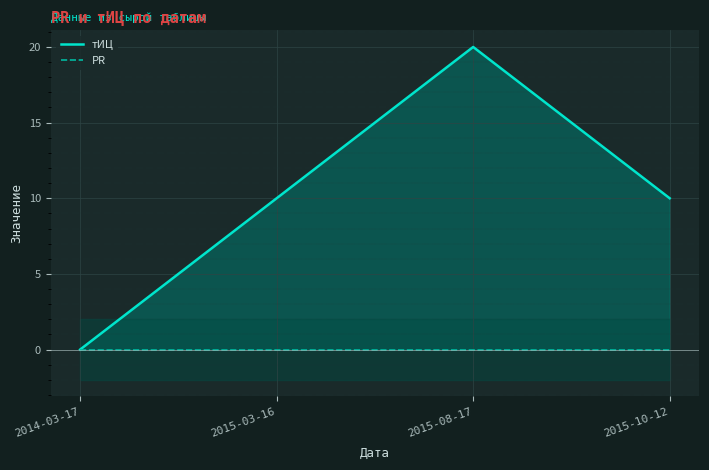

What is the label of the 3rd point from the right?

2015-03-16